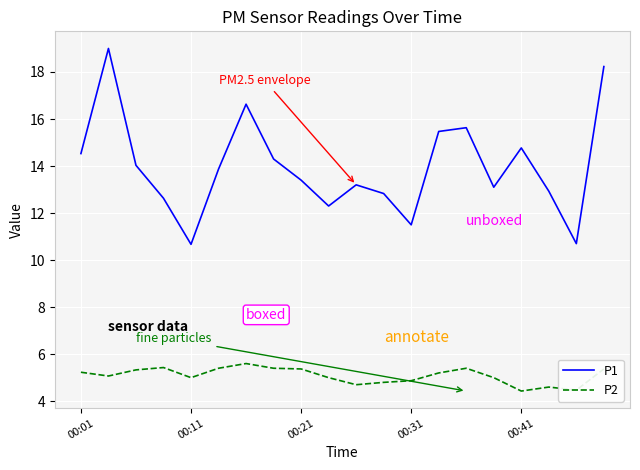

How many distinct data groups are displayed?

2